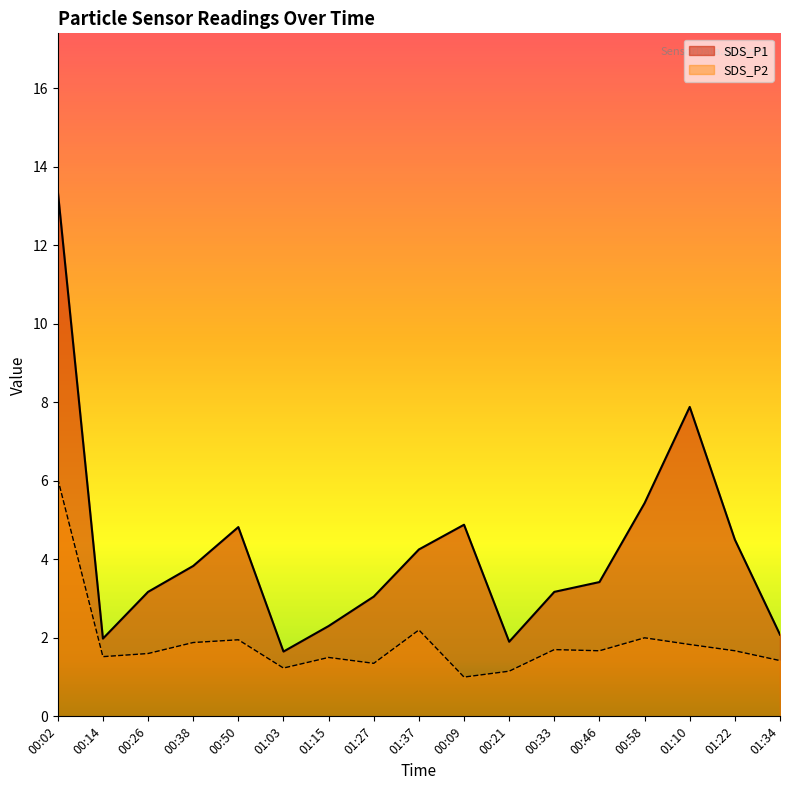

Does the chart display data point markers on the line(s)?

No